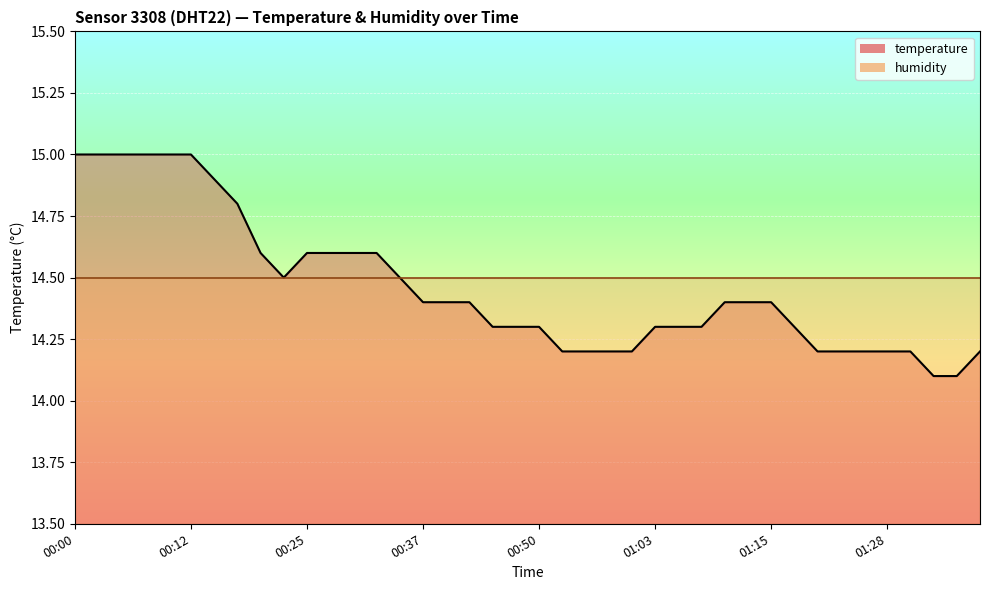

List the series in order of their peak value, highest first.

temperature_line, humidity_line